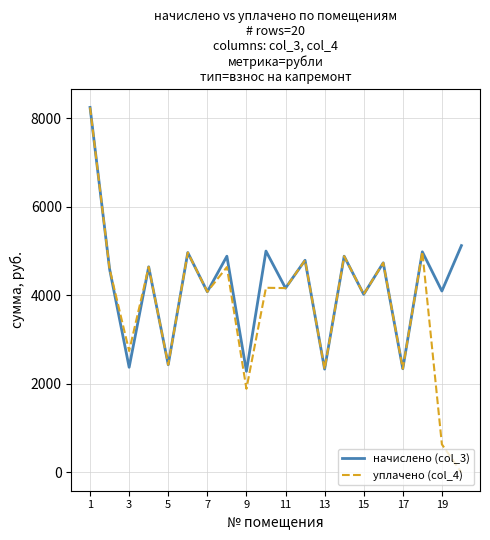

What is the maximum value for уплачено (col_4)?

8246.8